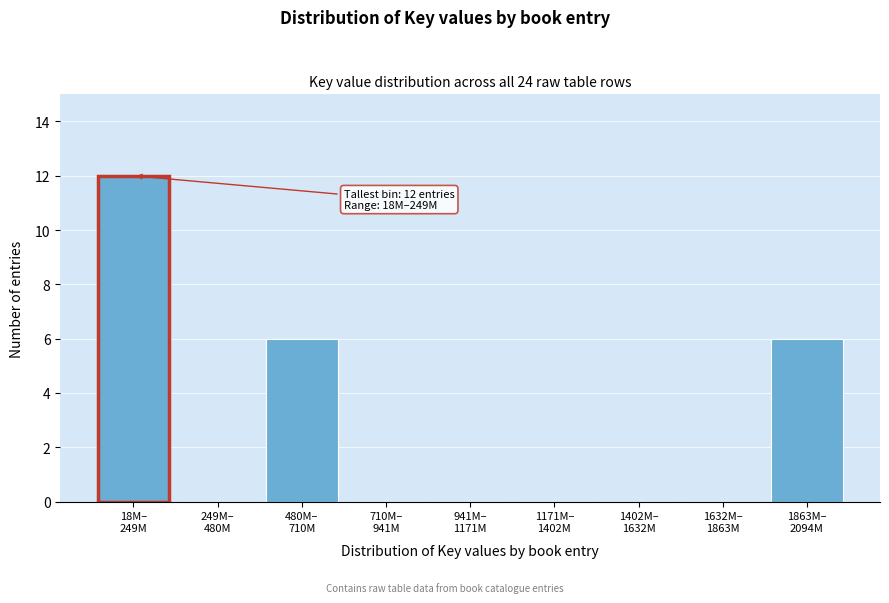

What is the sum of all values?

24